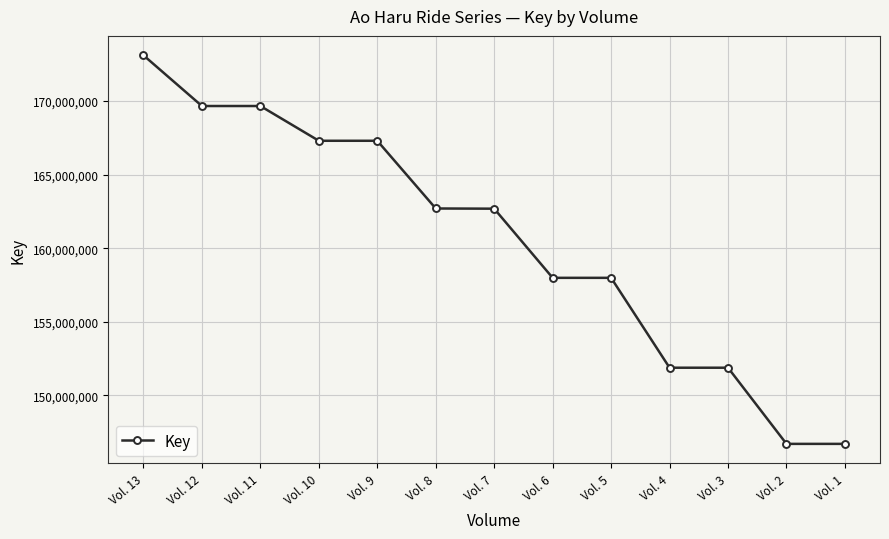

Does the chart display data point markers on the line(s)?

Yes